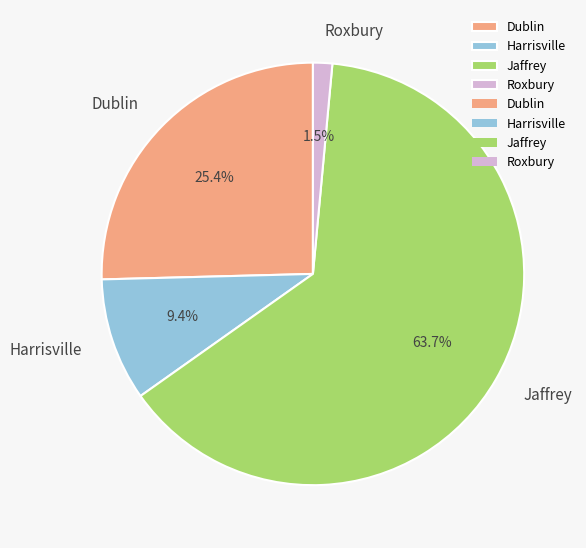

Does Jaffrey account for over 50% of the chart?

Yes